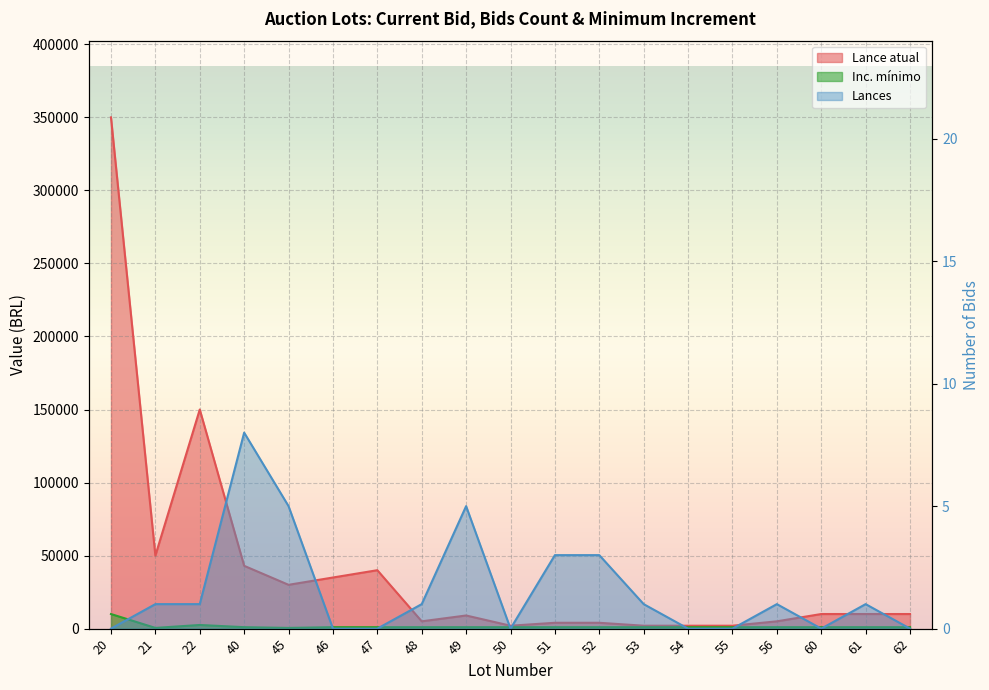

How many data points does each series have?

19